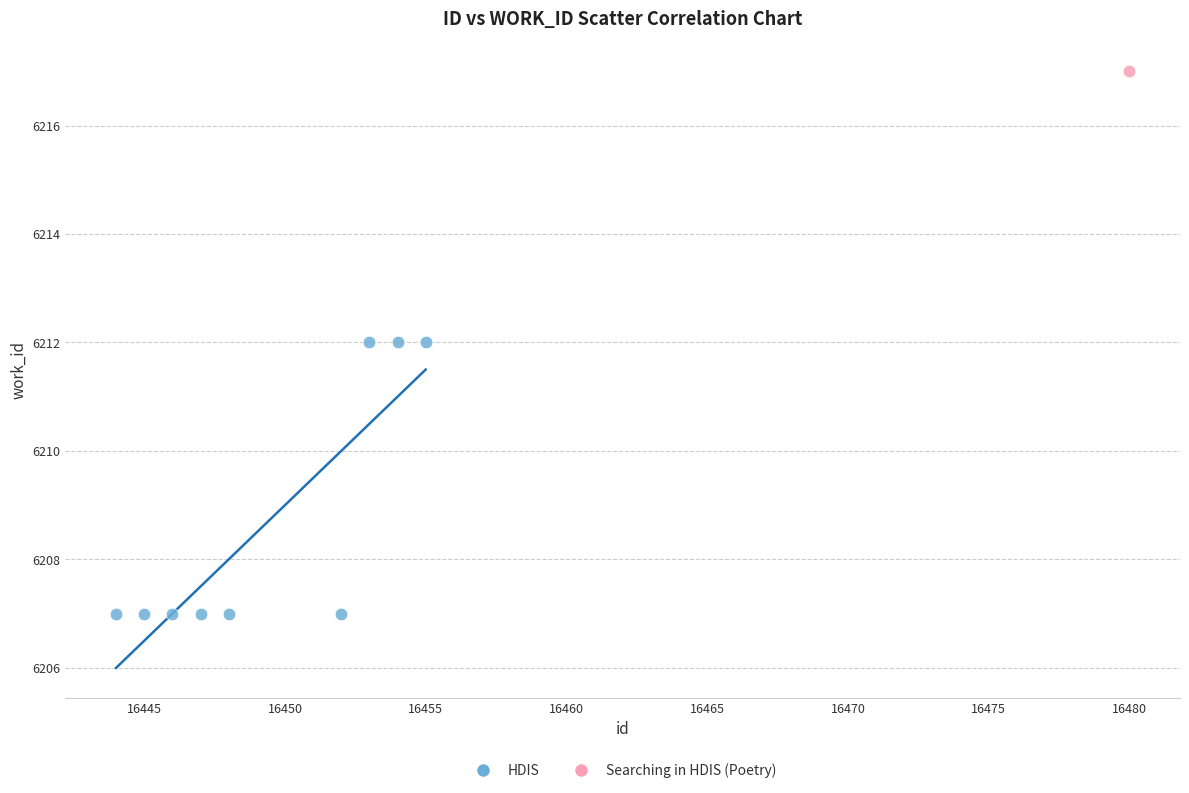

What are all the series names shown in the legend?

HDIS, Searching in HDIS (Poetry)